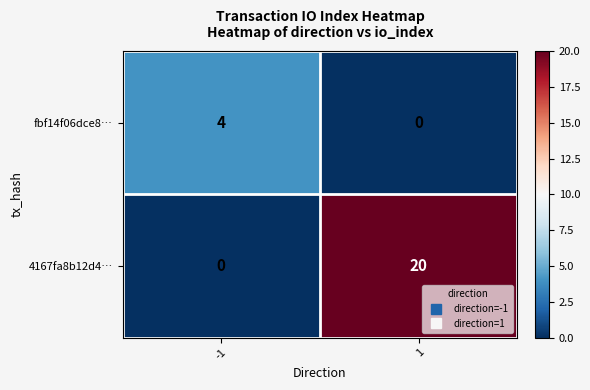

At which category is the sum across all series the highest?

1